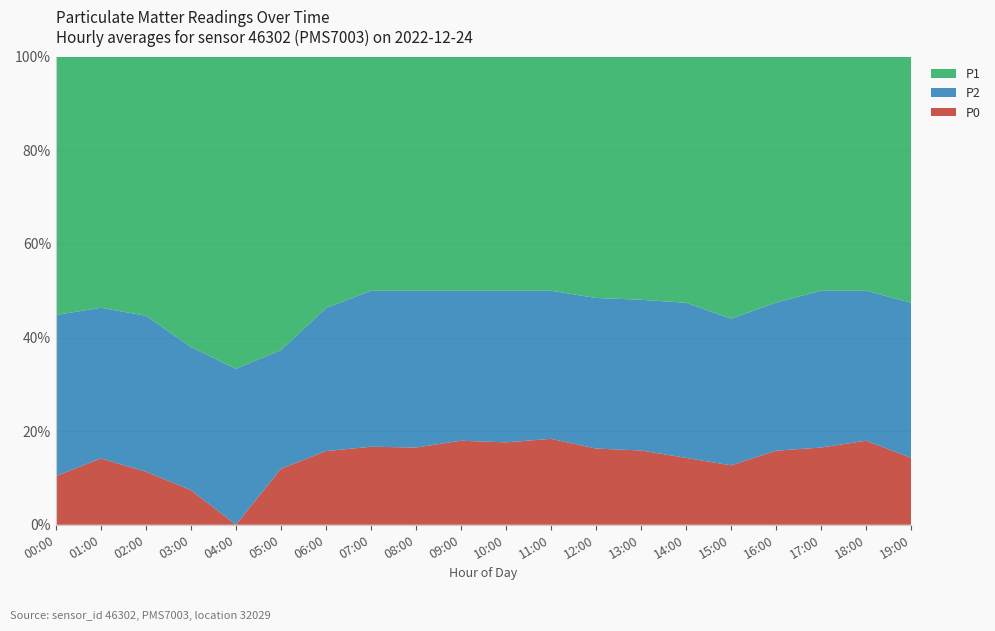

Reading left to right, transcribe all the data shown in this chart.

P1: 00:00=1.3	01:00=1.2	02:00=0.8	03:00=0.7	04:00=0.5	05:00=0.4	06:00=0.6	07:00=0.8	08:00=1.0	09:00=1.2	10:00=1.4	11:00=1.6	12:00=1.3	13:00=1.1	14:00=0.9	15:00=0.8	16:00=0.8	17:00=1.0	18:00=1.2	19:00=0.9
P2: 00:00=0.8	01:00=0.8	02:00=0.5	03:00=0.3	04:00=0.2	05:00=0.2	06:00=0.3	07:00=0.5	08:00=0.7	09:00=0.8	10:00=0.9	11:00=1.0	12:00=0.8	13:00=0.7	14:00=0.6	15:00=0.4	16:00=0.5	17:00=0.7	18:00=0.8	19:00=0.6
P0: 00:00=0.2	01:00=0.3	02:00=0.2	03:00=0.1	04:00=0.0	05:00=0.1	06:00=0.2	07:00=0.2	08:00=0.3	09:00=0.4	10:00=0.5	11:00=0.6	12:00=0.4	13:00=0.3	14:00=0.2	15:00=0.2	16:00=0.2	17:00=0.3	18:00=0.4	19:00=0.2